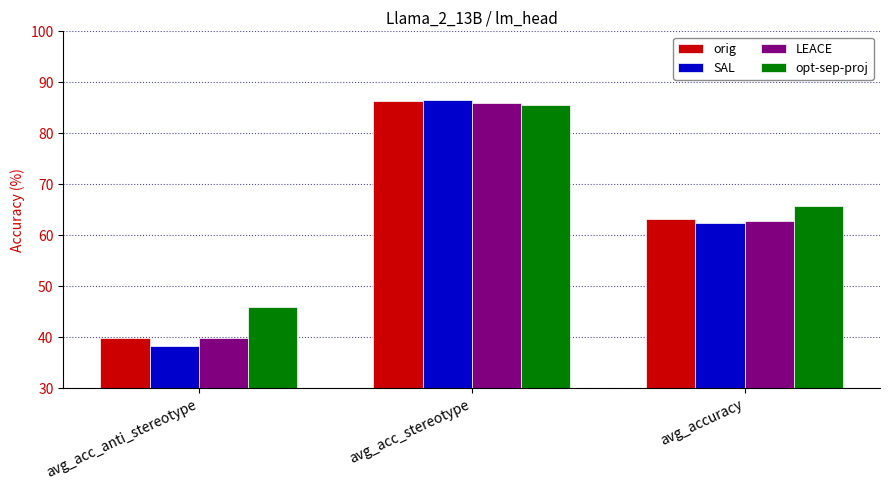

Which category has the lowest value across all series?

avg_acc_anti_stereotype